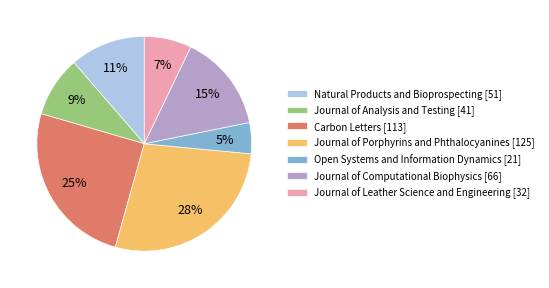

Rank the categories by value from lowest to highest.

Open Systems and Information Dynamics [21], Journal of Leather Science and Engineering [32], Journal of Analysis and Testing [41], Natural Products and Bioprospecting [51], Journal of Computational Biophysics [66], Carbon Letters [113], Journal of Porphyrins and Phthalocyanines [125]